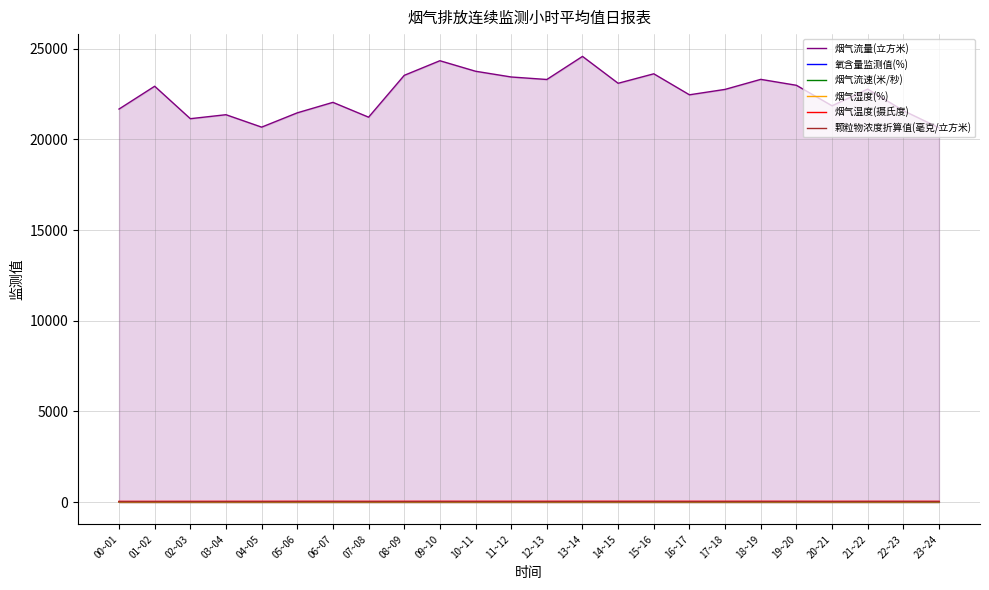

Rank the series by their maximum value, from highest to lowest.

烟气流量(立方米), 烟气温度(摄氏度), 颗粒物浓度折算值(毫克/立方米), 氧含量监测值(%), 烟气湿度(%), 烟气流速(米/秒)